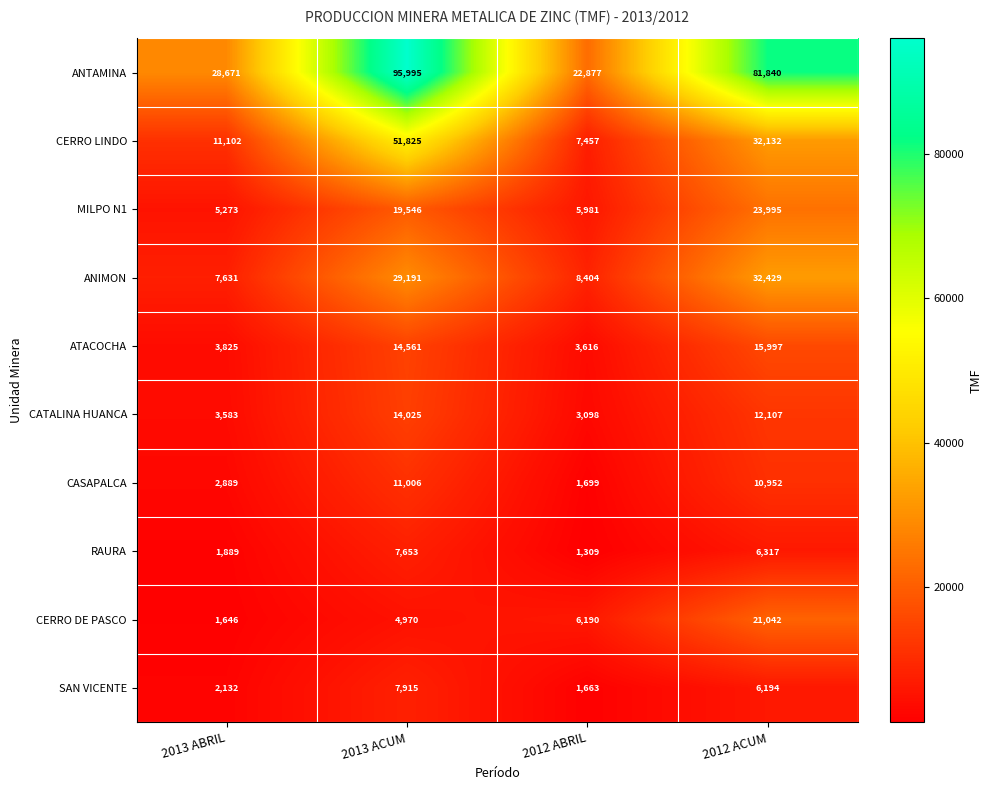

What is the spread (max minus min) of values at 2013 ACUM?

91025